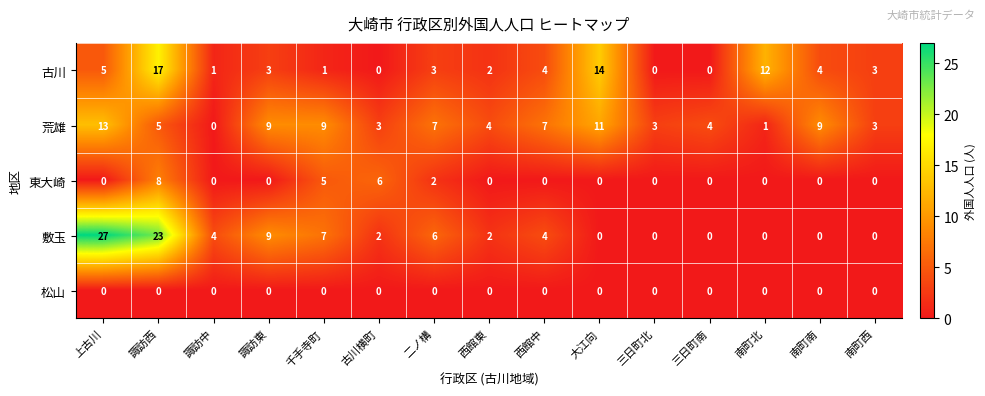

Between 三日町北 and 南町西, which series saw the biggest shift?

古川